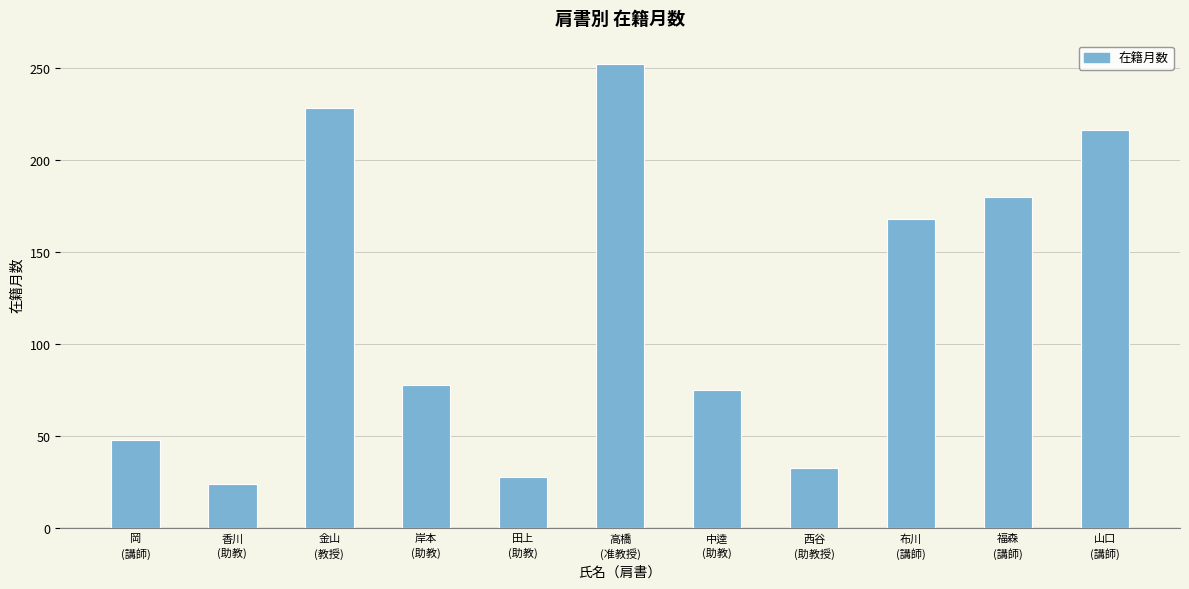

At which label is the value closest to 138?

布川
(講師)